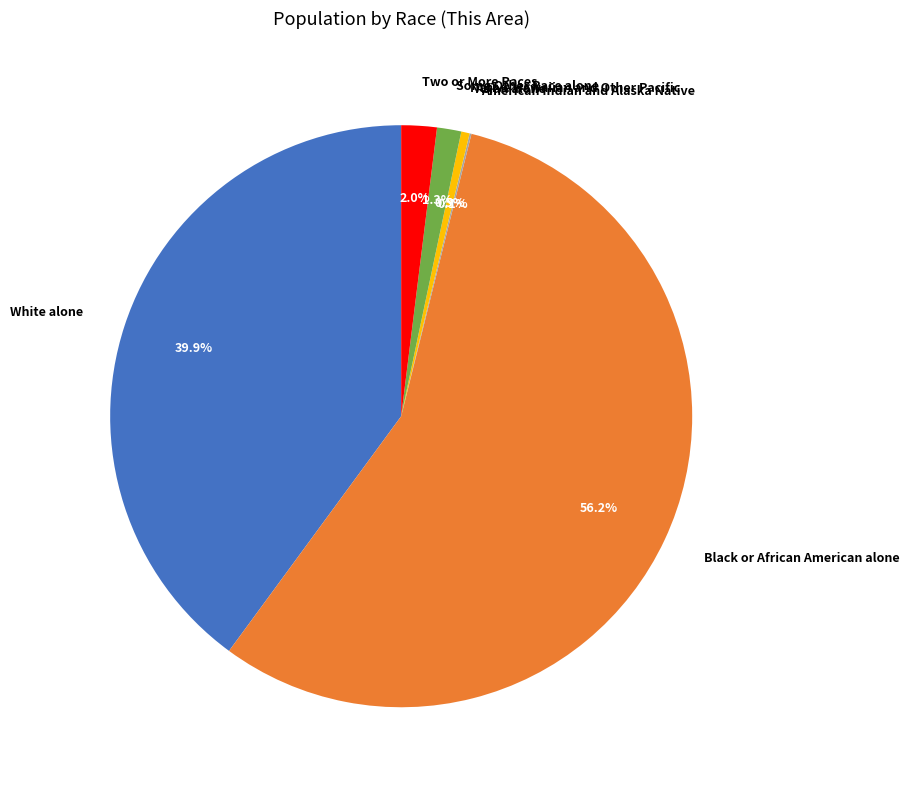

Which has a higher value, Some Other Race alone or Asian alone?

Some Other Race alone